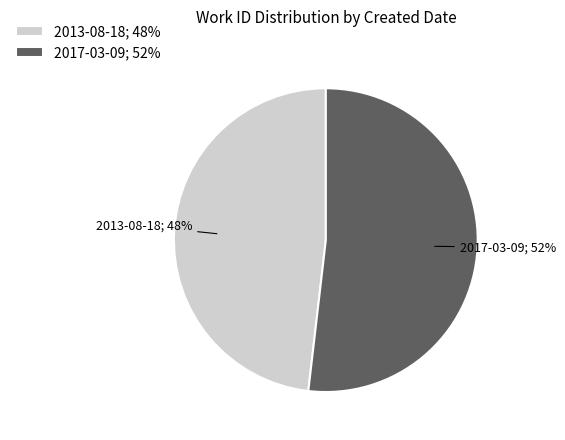

What is the largest slice in the pie chart?

2017-03-09